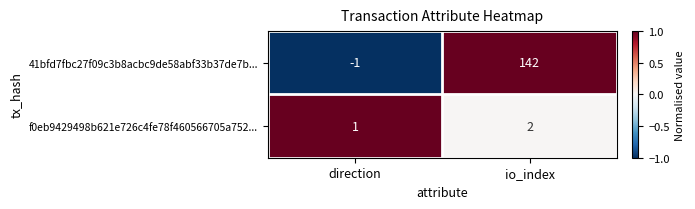

Rank the series at direction from lowest to highest value.

41bfd7fbc27f09c3b8acbc9de58abf33b37de7b..., f0eb9429498b621e726c4fe78f460566705a752...